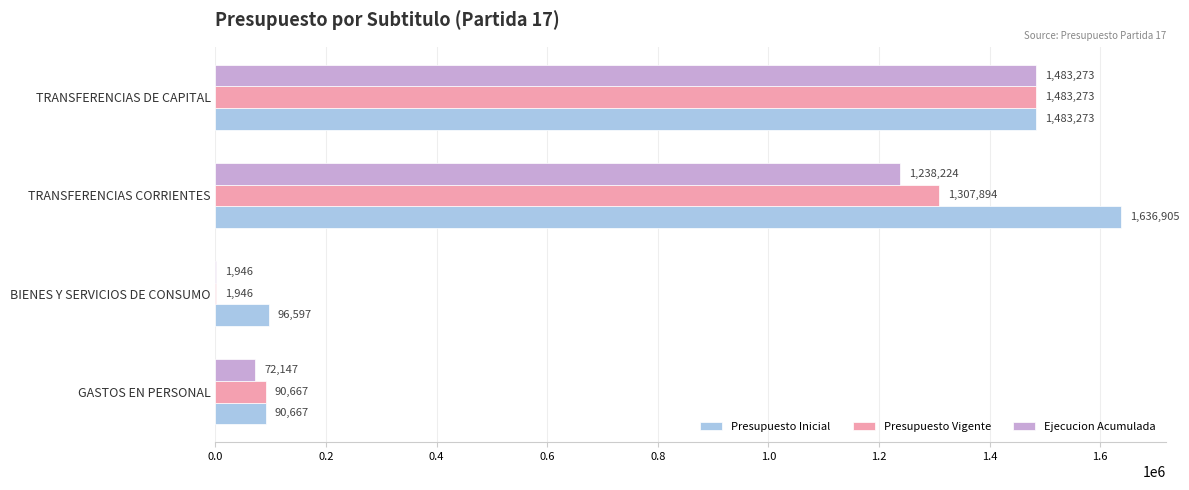

What is the total value across all series at BIENES Y SERVICIOS DE CONSUMO?

100489